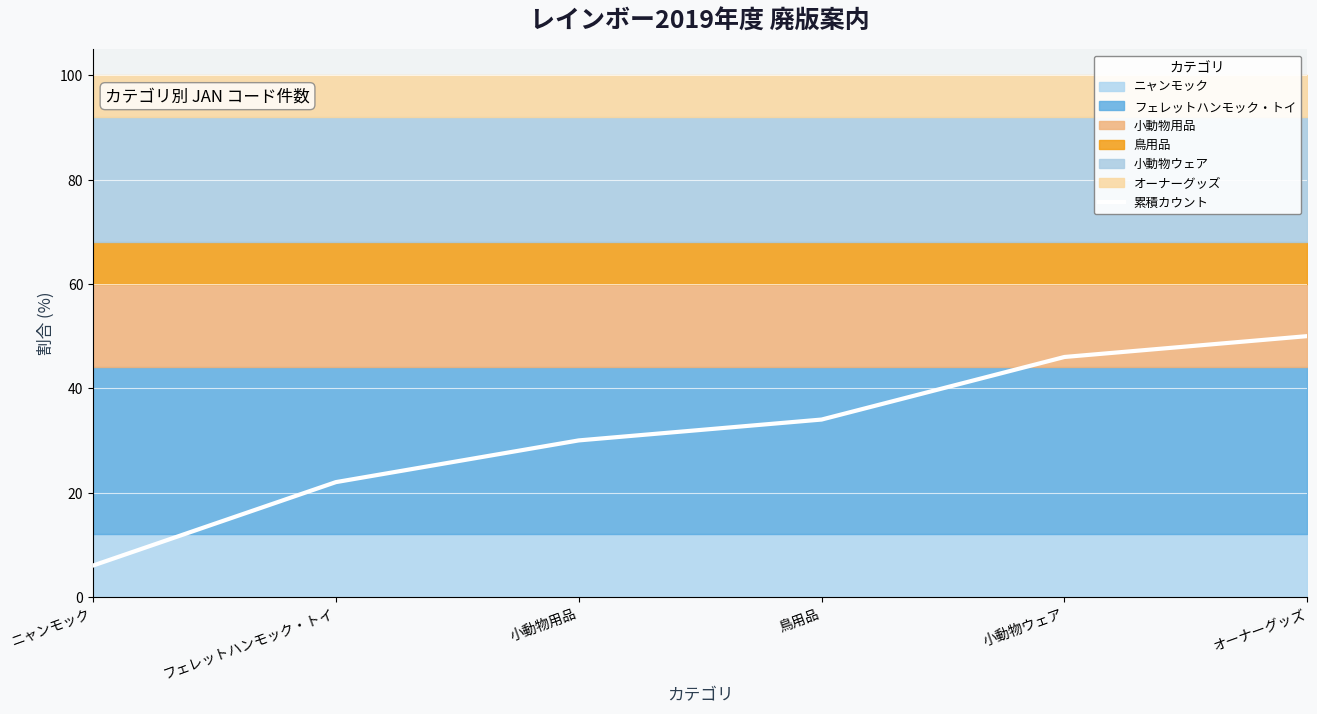

Is it true that the value at 鳥用品 is 54?

False